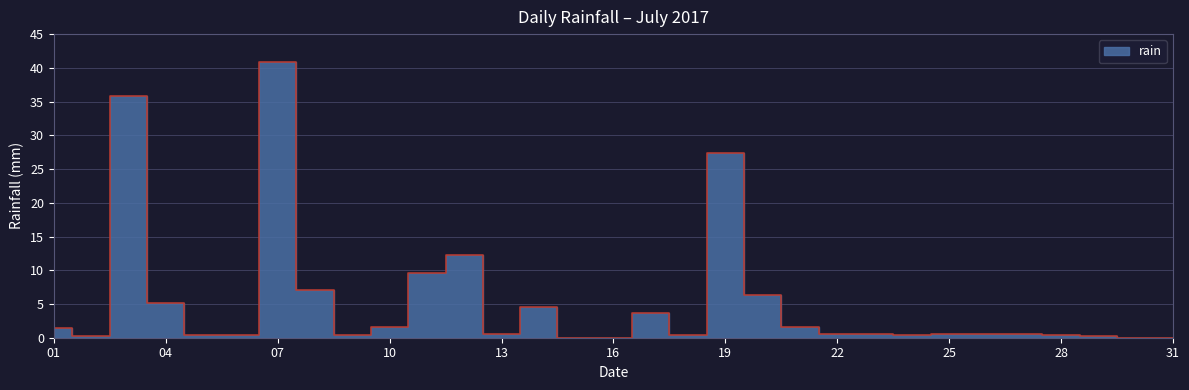

The chart shows a value of 0.6 at 2017-07-24. True or false?

False